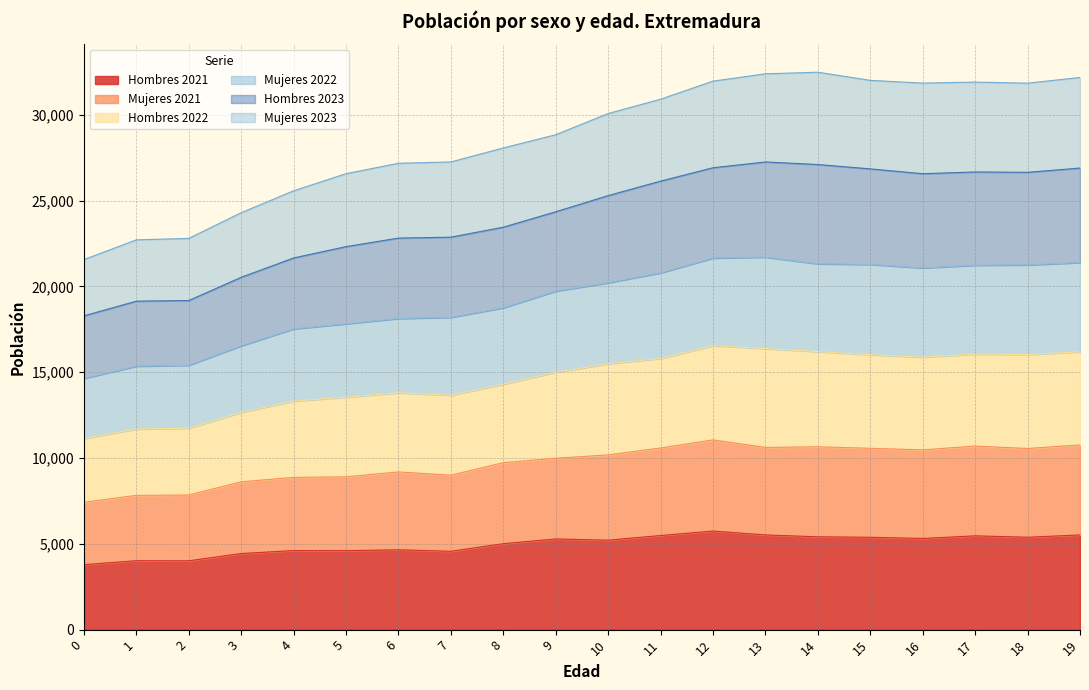

What is the minimum value for Hombres 2021?

3787